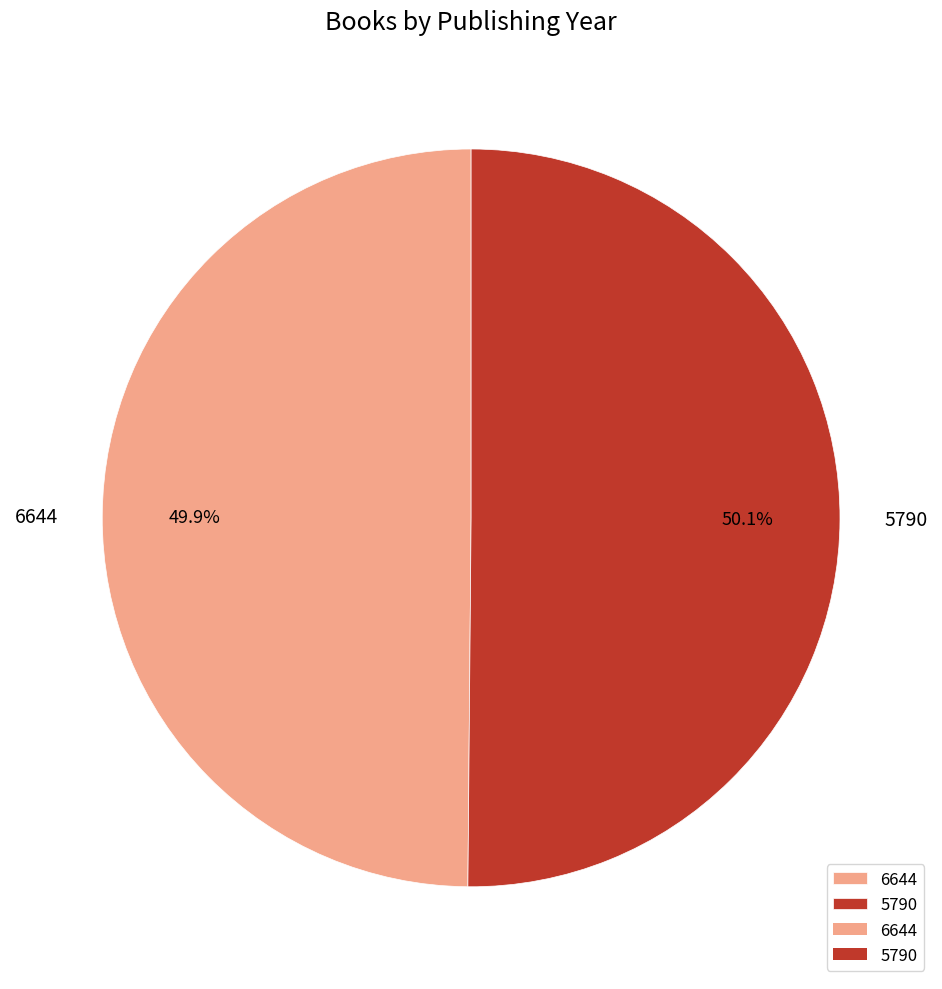

What is the ratio of the value at 6644 to the value at 5790?

1.0